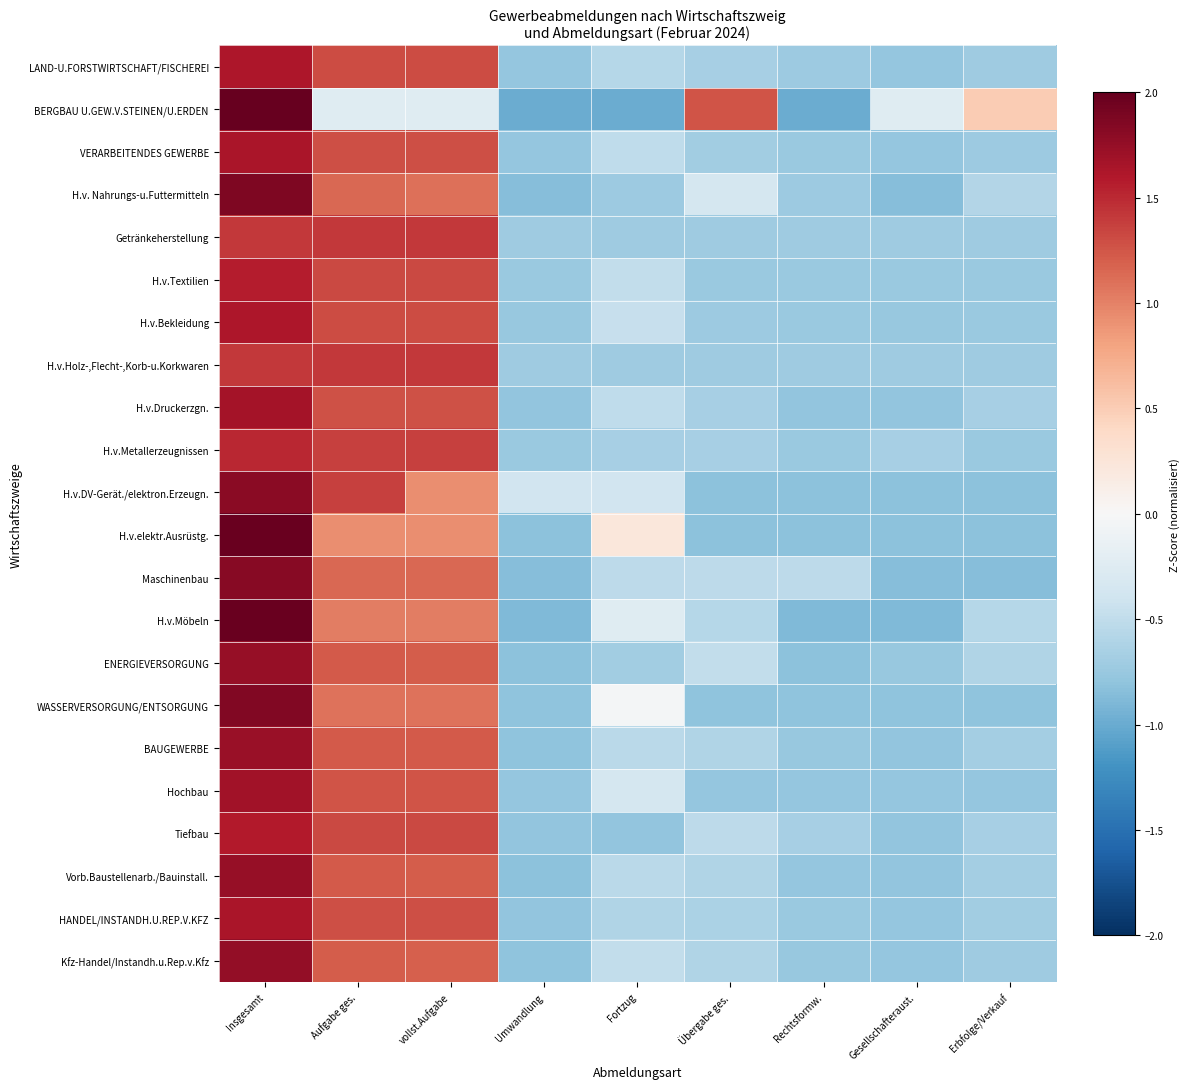

What is the minimum value shown in the chart?

-1.0